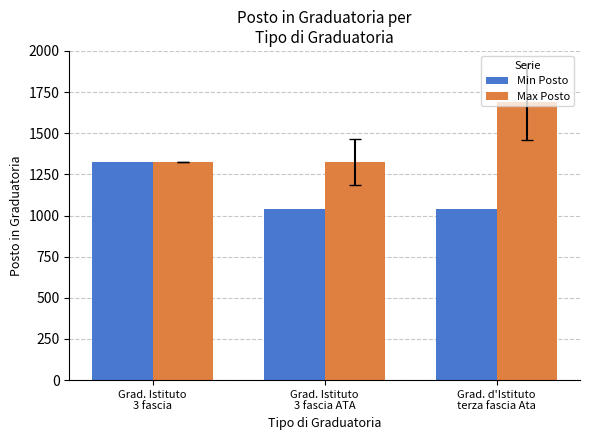

What are all the series names shown in the legend?

Min Posto, Max Posto